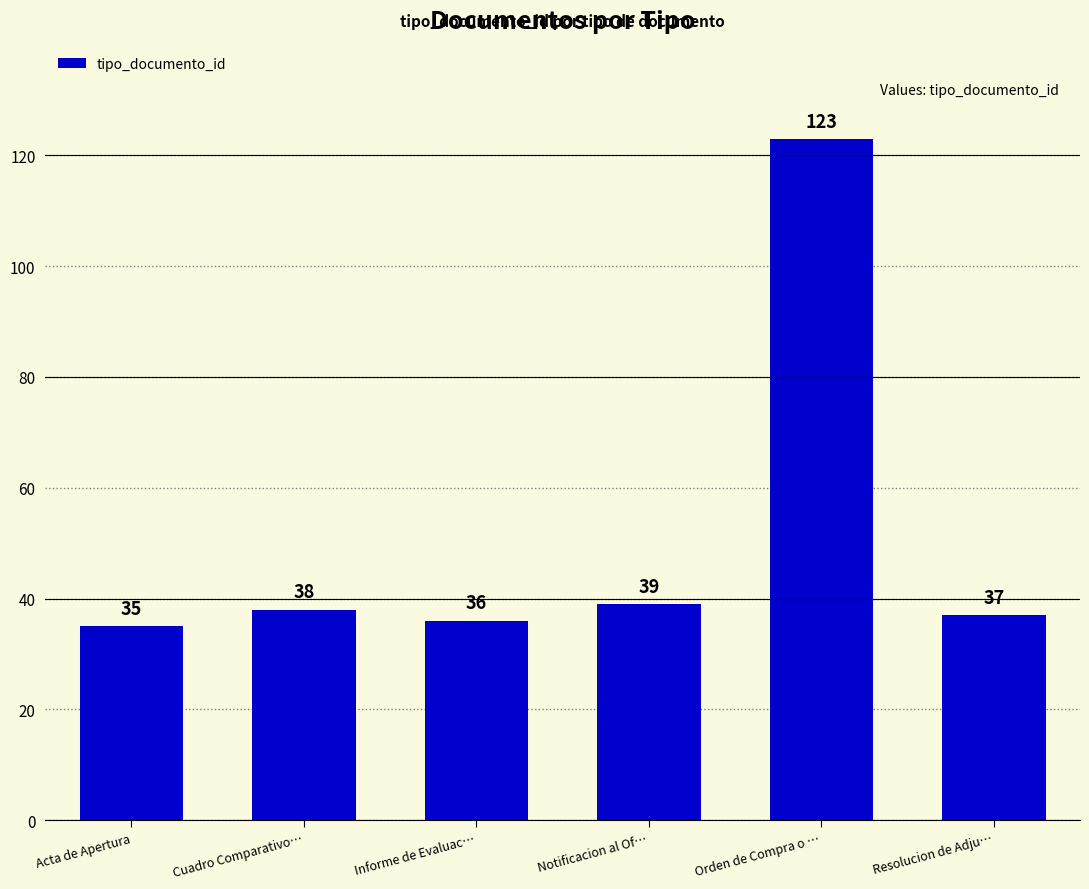

What is the sum of the values at Informe de Evaluac… and Notificacion al Of…?

75